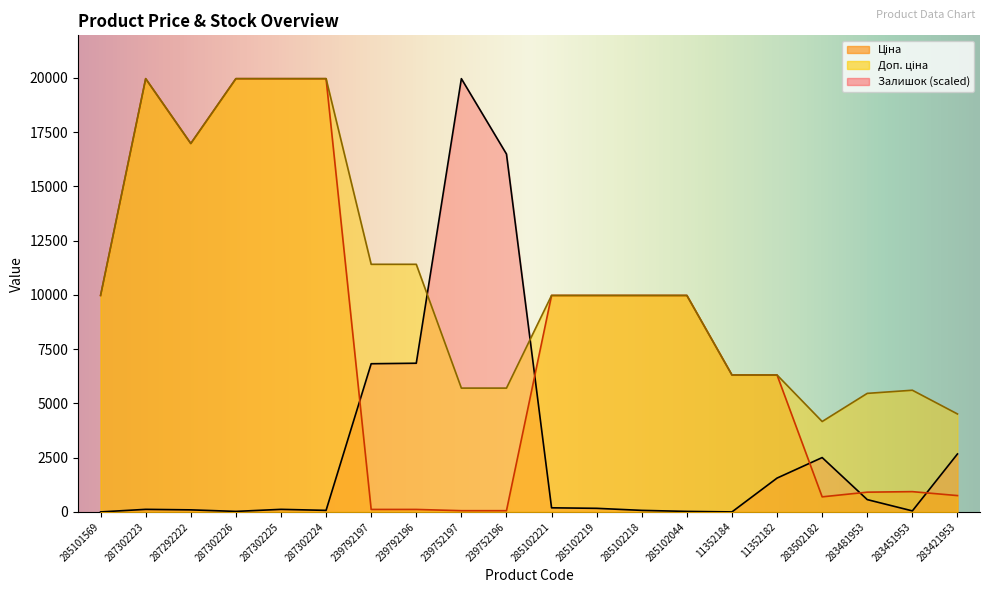

What is the sum of all Ціна values?

162959.2